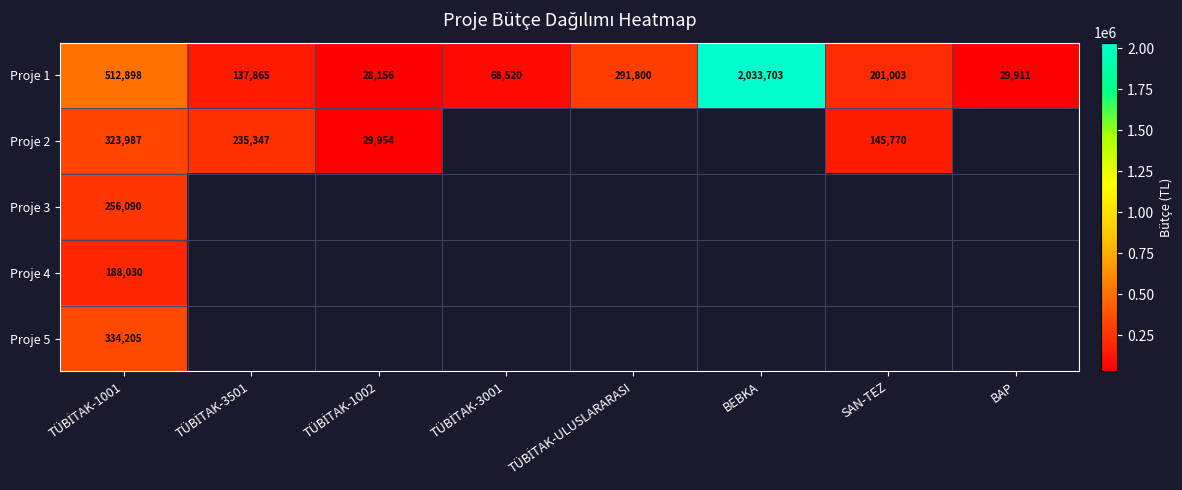

At how many categories does at least one series exceed 1154826?

1